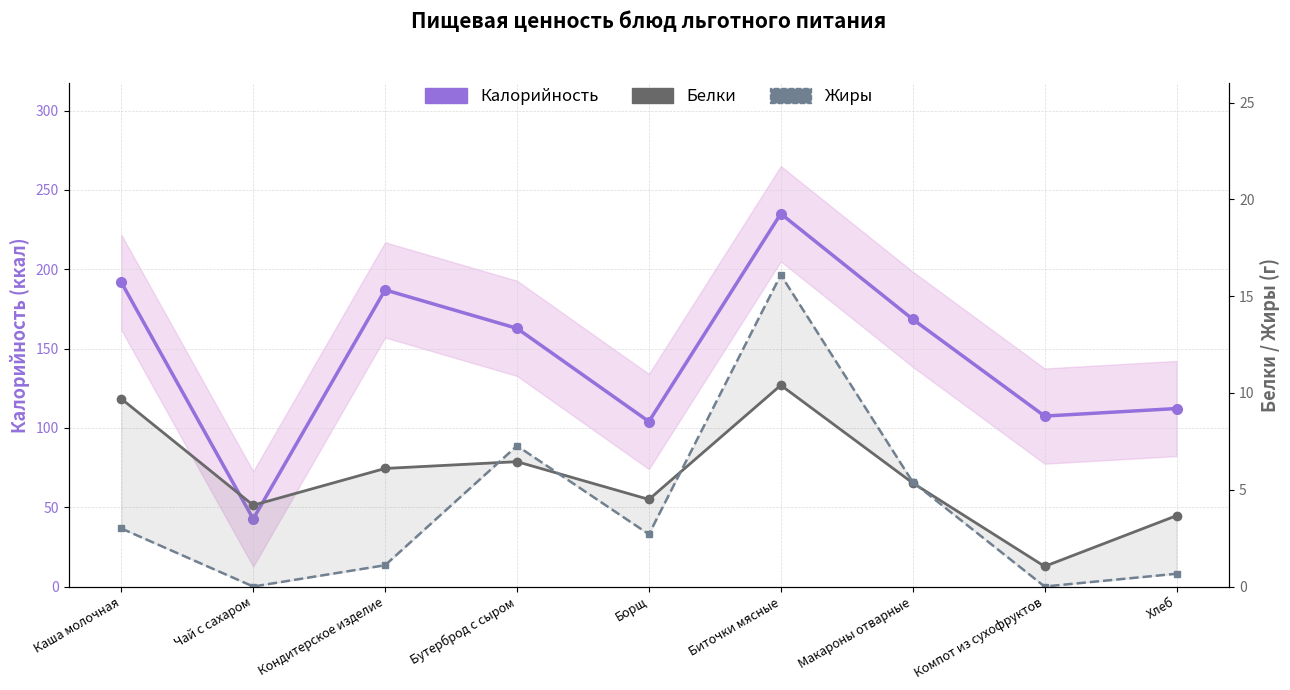

What value does the Калорийность series have at Чай с сахаром?

42.6